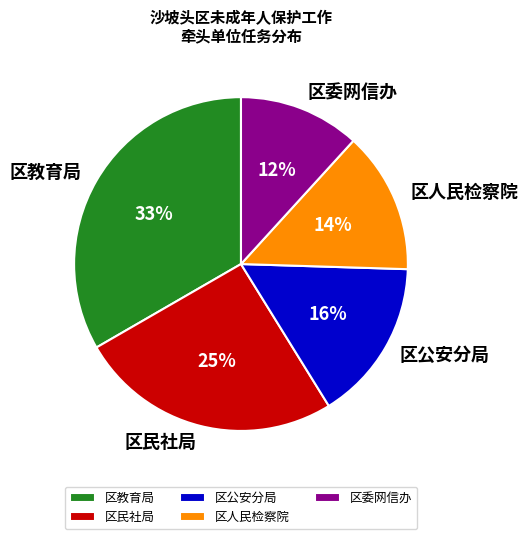

How many slices are in this pie chart?

5